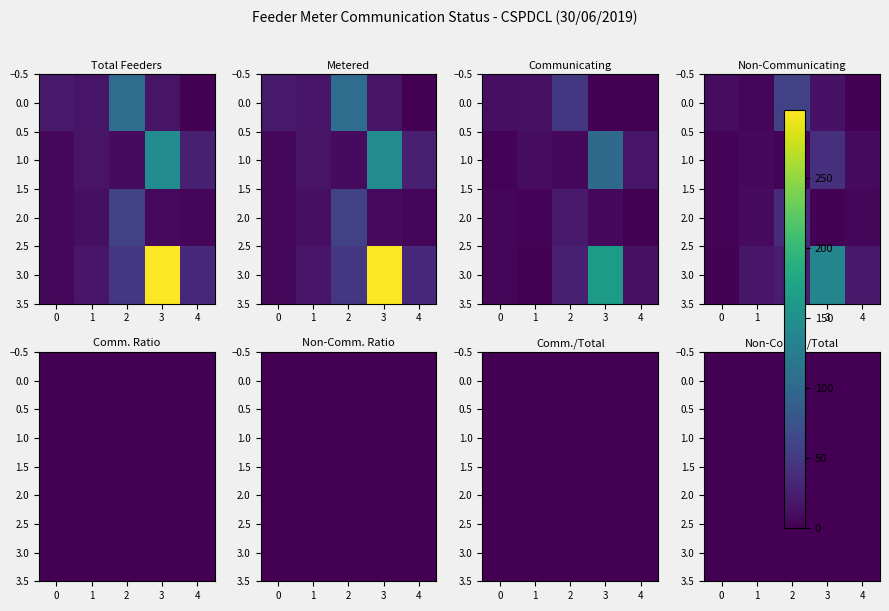

What value does the 3.0 series have at 4?

0.1